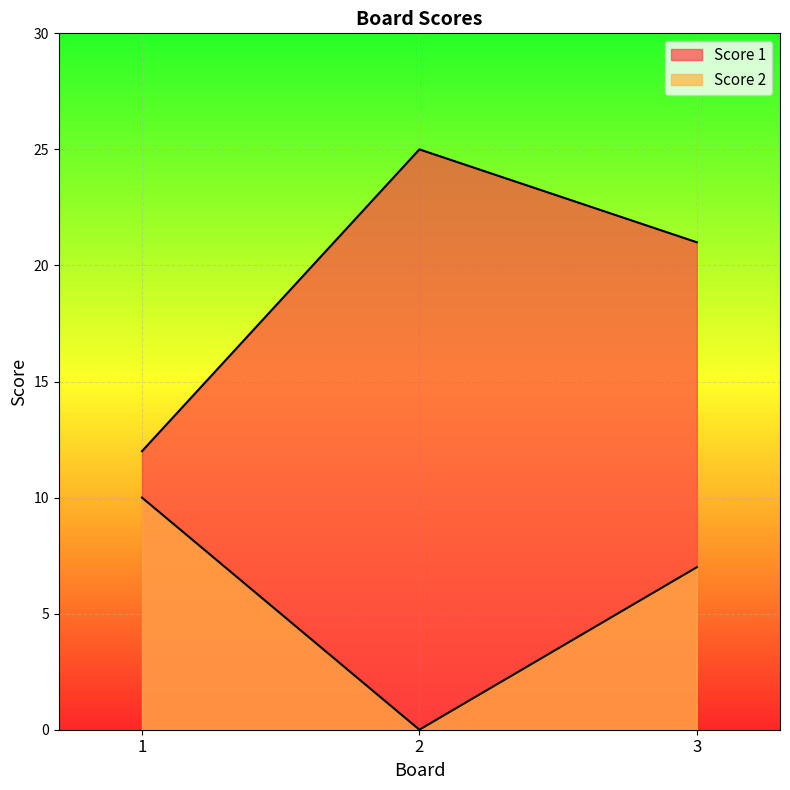

How many values in the Score 2 series are below 7?

1